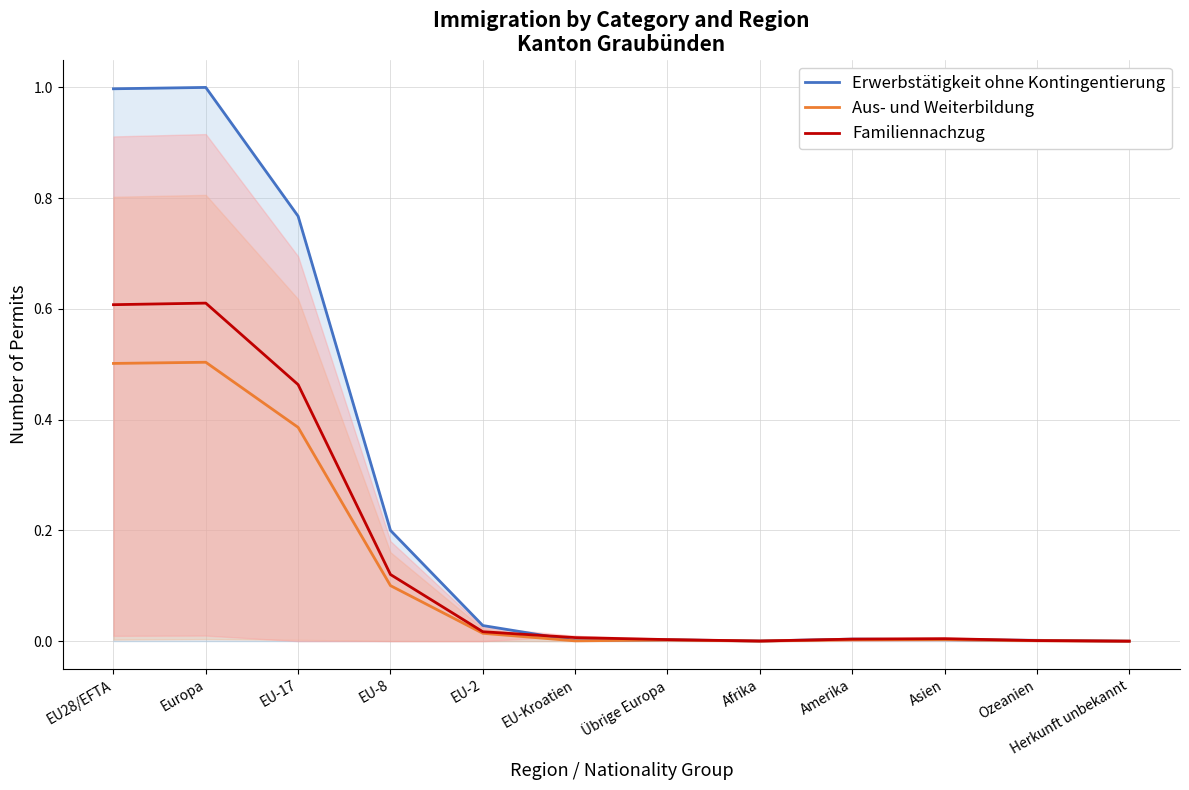

What is the label of the 6th point from the left?

EU-Kroatien